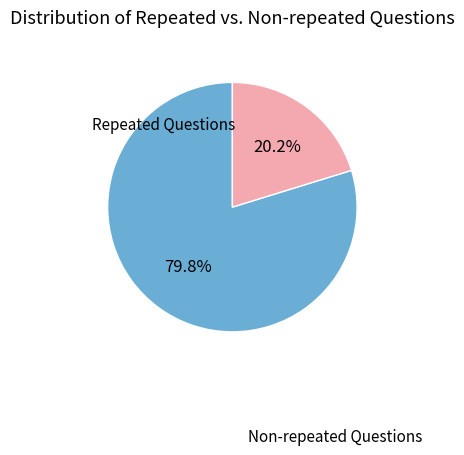

Which category has the smallest portion of the pie?

Repeated Questions